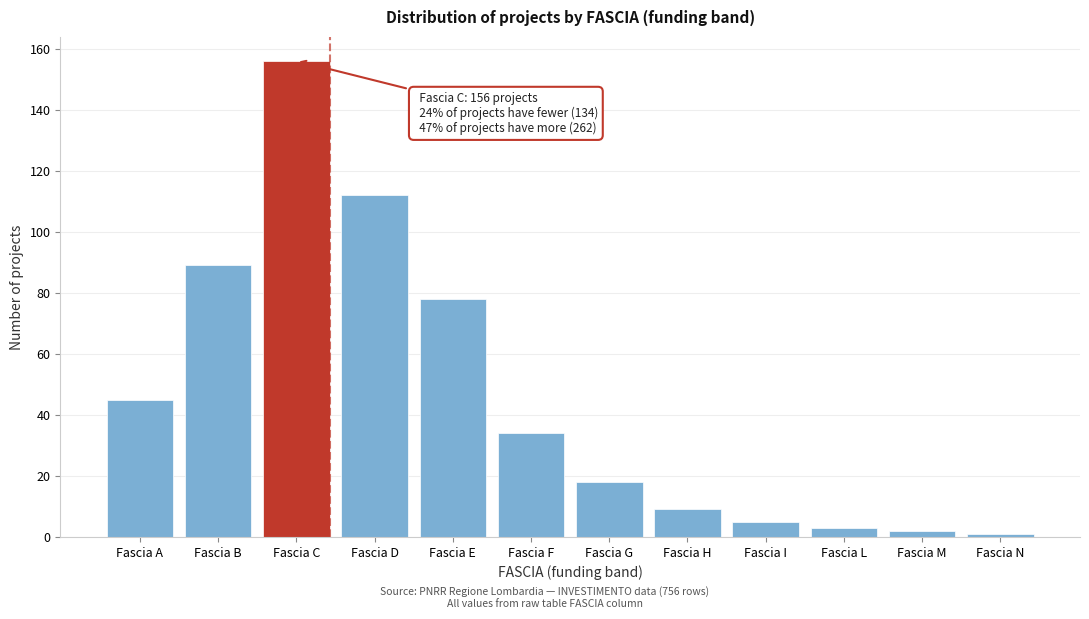

Reading left to right, what are all the values shown in this chart?

Fascia A=45	Fascia B=89	Fascia C=156	Fascia D=112	Fascia E=78	Fascia F=34	Fascia G=18	Fascia H=9	Fascia I=5	Fascia L=3	Fascia M=2	Fascia N=1